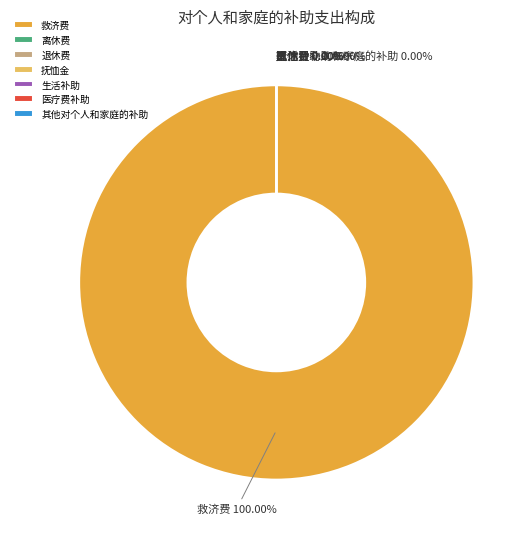

Does any single category account for the majority?

Yes